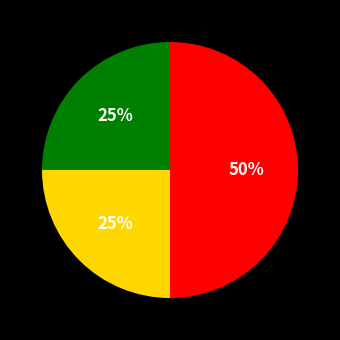

To the nearest percent, what is the difference between the largest and smallest slice percentages?

25%